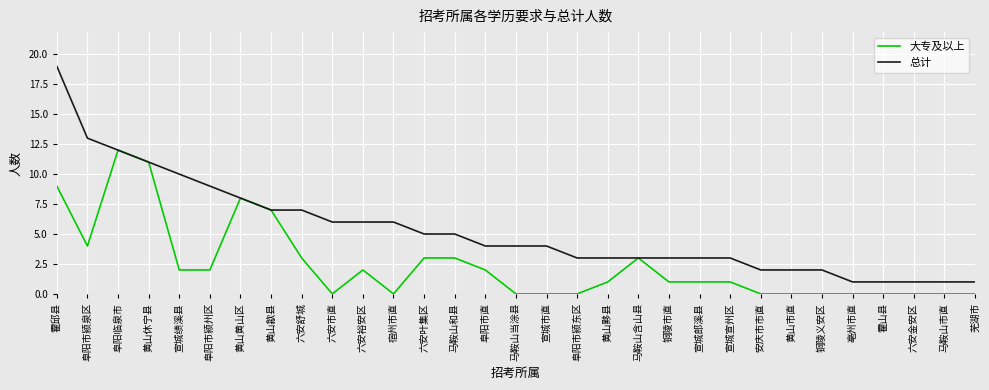

What is the highest value of the 大专及以上 series?

12